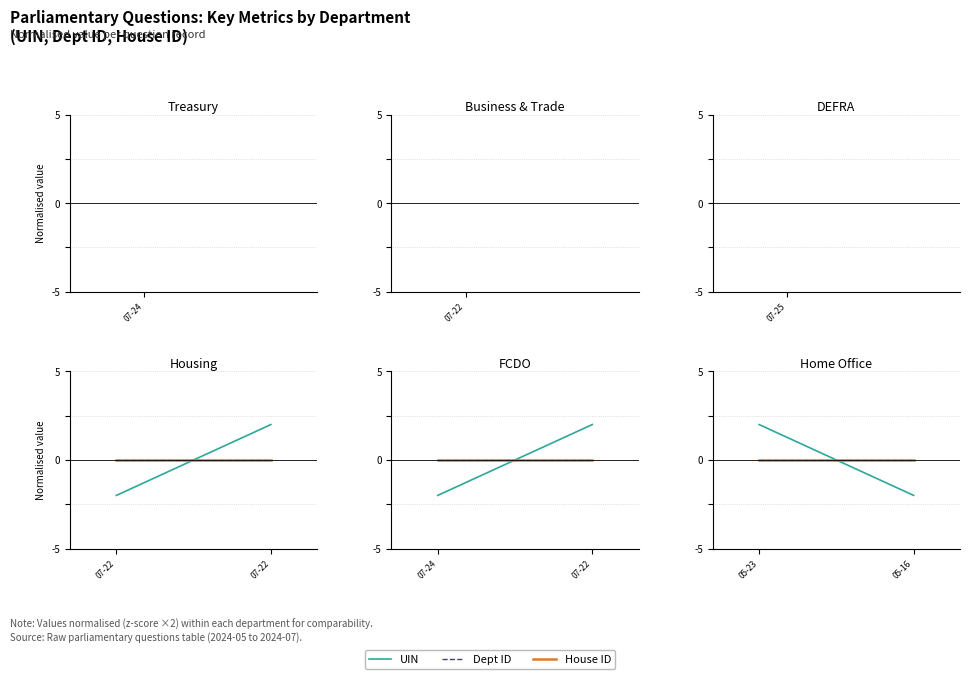

How many negative values does the UIN series have?

1